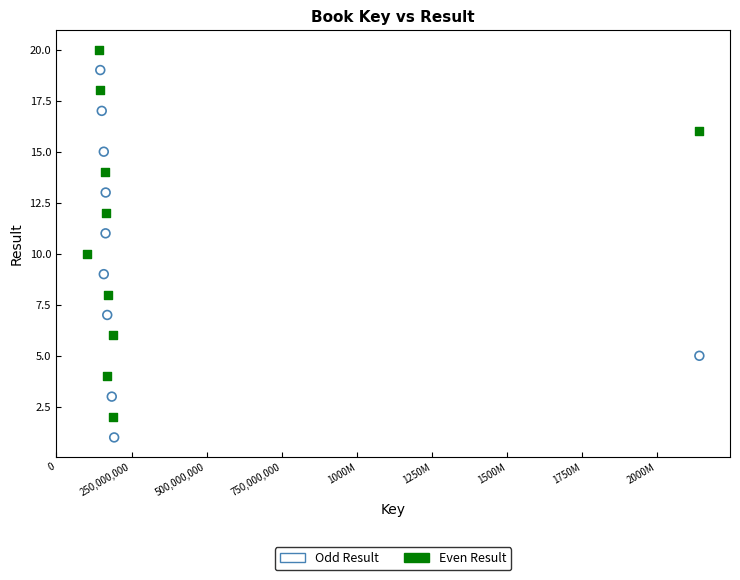

Which series reaches the maximum Y coordinate?

Even Result